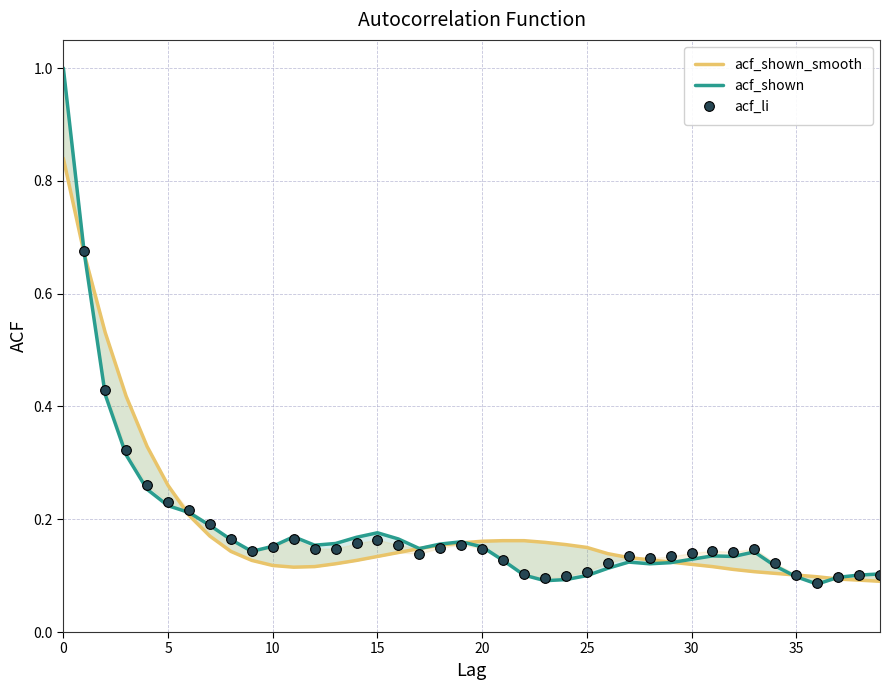

Which series changed the most between 5 and 38?

acf_shown_smooth